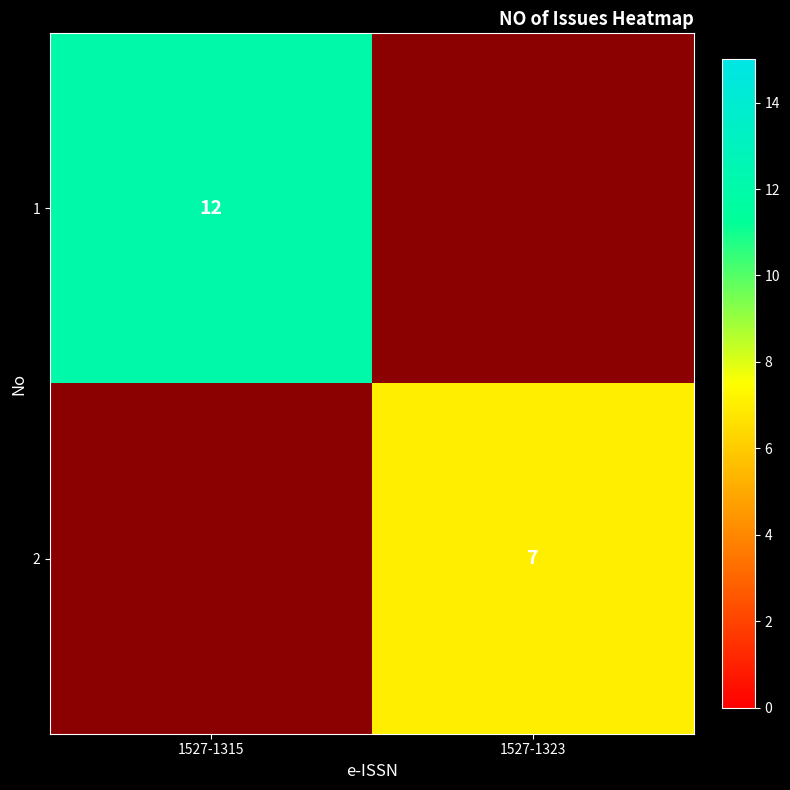

How many data points does each series have?

2